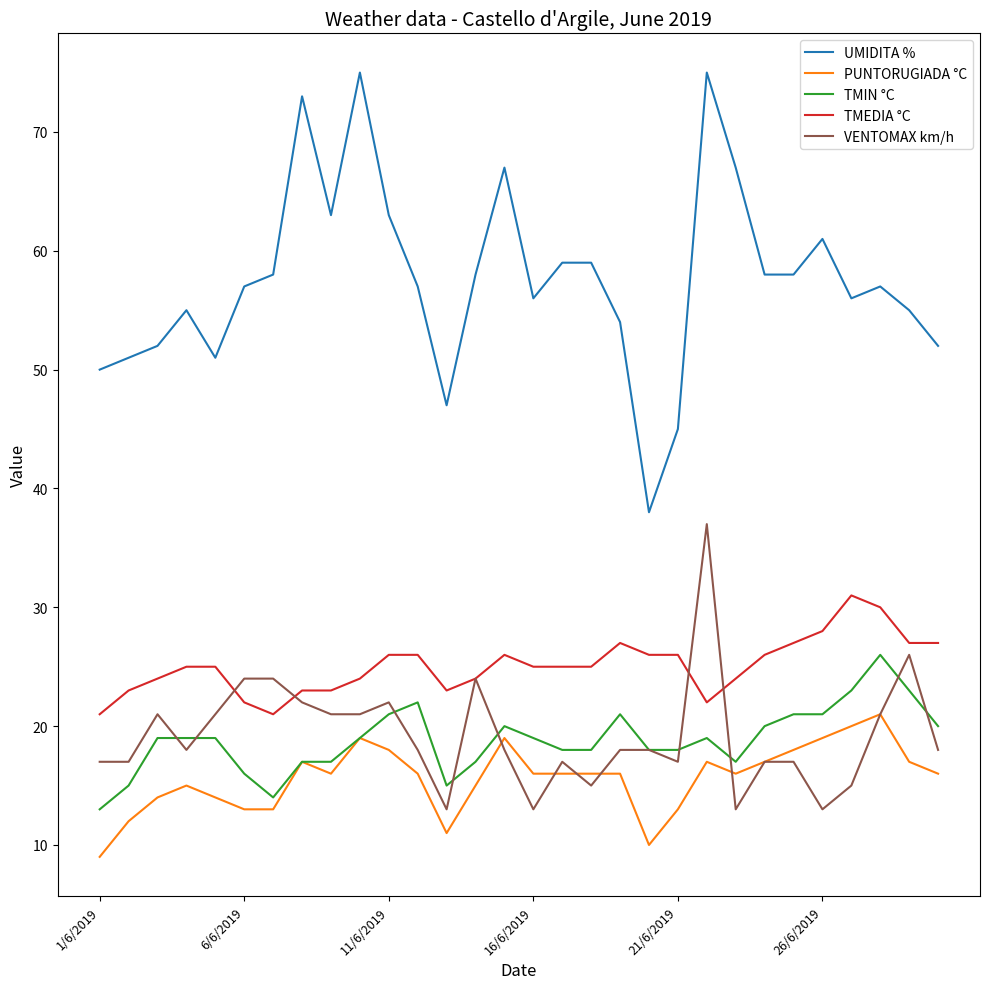

What is the average value of the UMIDITA % series?

58